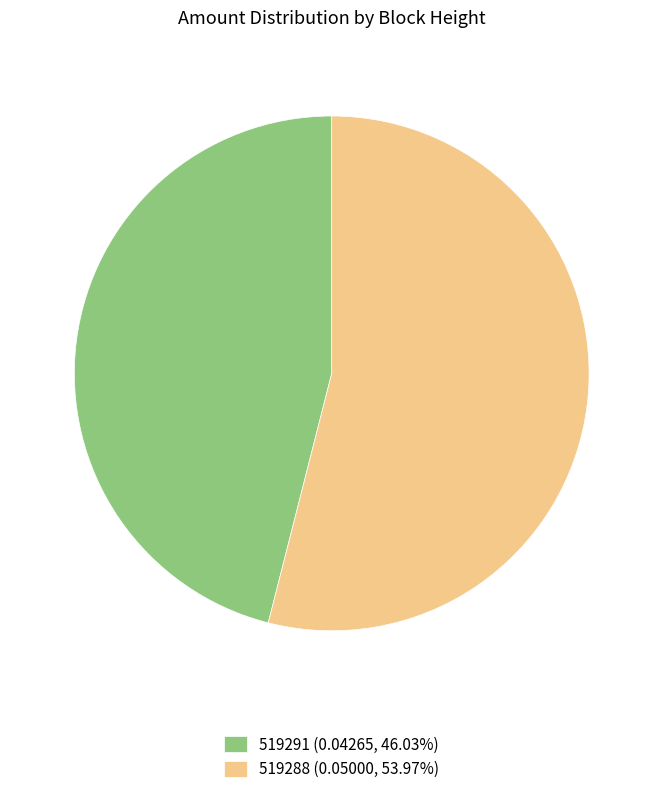

True or false: 519291 accounts for 60% of the total.

False